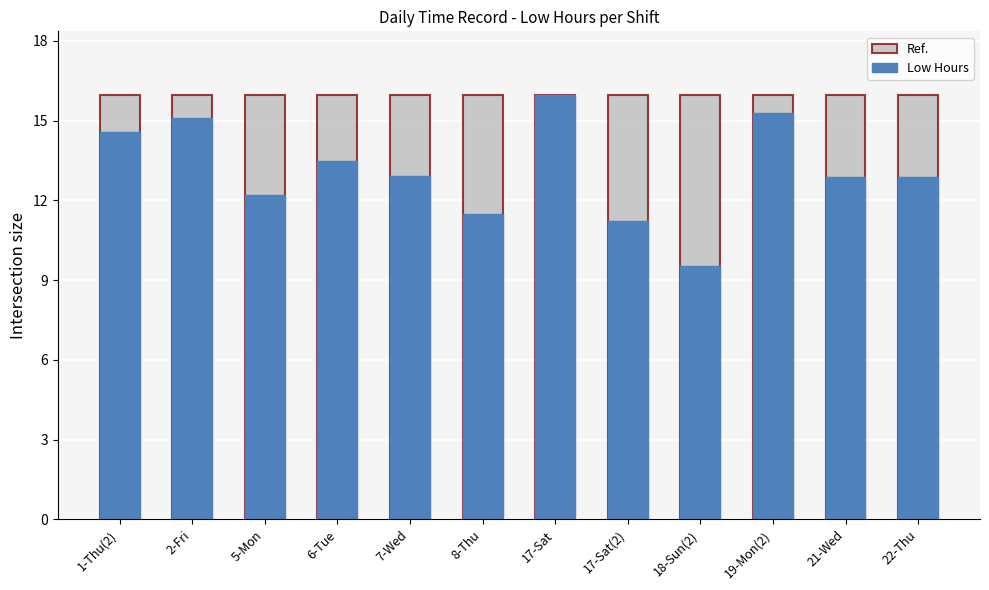

What are all the series names shown in the legend?

Ref., Low Hours